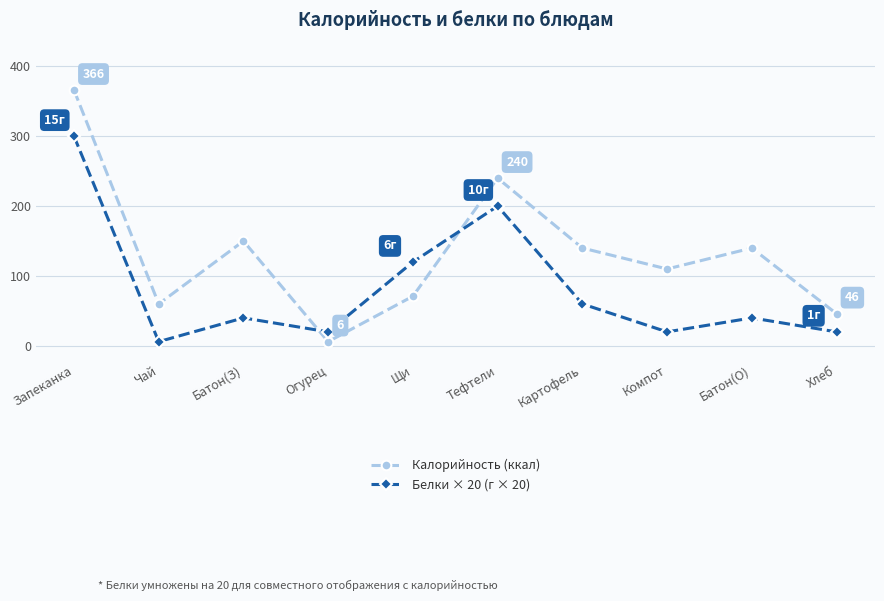

True or false: Калорийность (ккал) has a value of 240 at Тефтели.

True